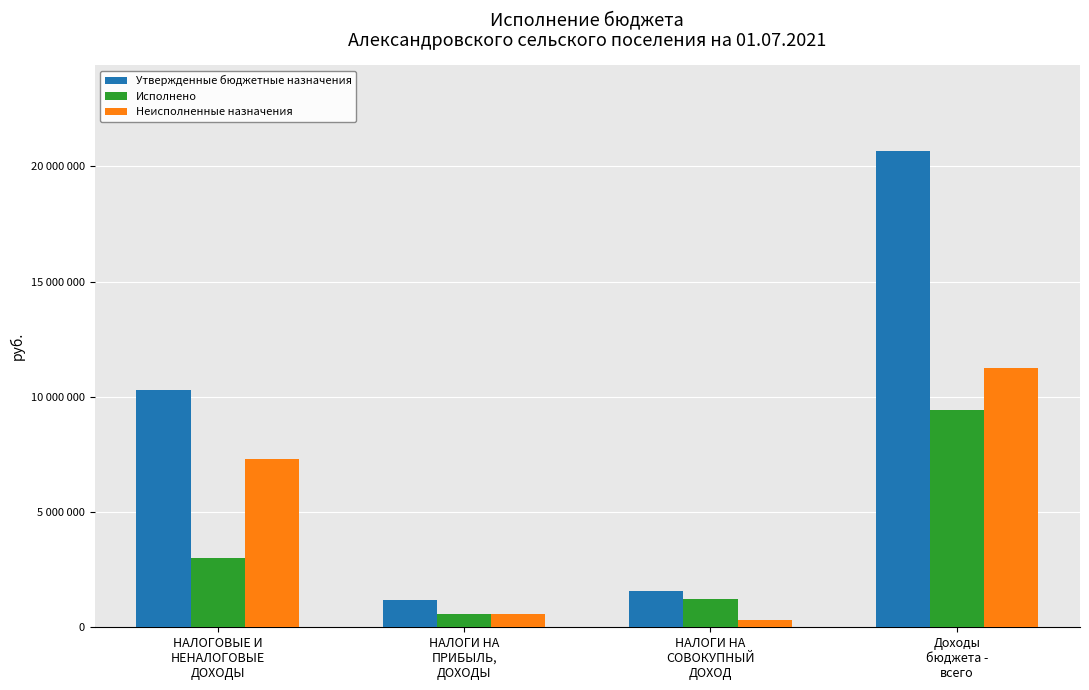

Reading right to left, list all the values displayed in this chart.

Утвержденные бюджетные назначения: Доходы
бюджета -
всего=20676200.0	НАЛОГИ НА
СОВОКУПНЫЙ
ДОХОД=1578400.0	НАЛОГИ НА
ПРИБЫЛЬ,
ДОХОДЫ=1175700.0	НАЛОГОВЫЕ И
НЕНАЛОГОВЫЕ
ДОХОДЫ=10288800.0
Исполнено: Доходы
бюджета -
всего=9408604.9	НАЛОГИ НА
СОВОКУПНЫЙ
ДОХОД=1242574.5	НАЛОГИ НА
ПРИБЫЛЬ,
ДОХОДЫ=593440.1	НАЛОГОВЫЕ И
НЕНАЛОГОВЫЕ
ДОХОДЫ=2998127.2
Неисполненные назначения: Доходы
бюджета -
всего=11267595.1	НАЛОГИ НА
СОВОКУПНЫЙ
ДОХОД=335825.5	НАЛОГИ НА
ПРИБЫЛЬ,
ДОХОДЫ=582259.9	НАЛОГОВЫЕ И
НЕНАЛОГОВЫЕ
ДОХОДЫ=7290672.8